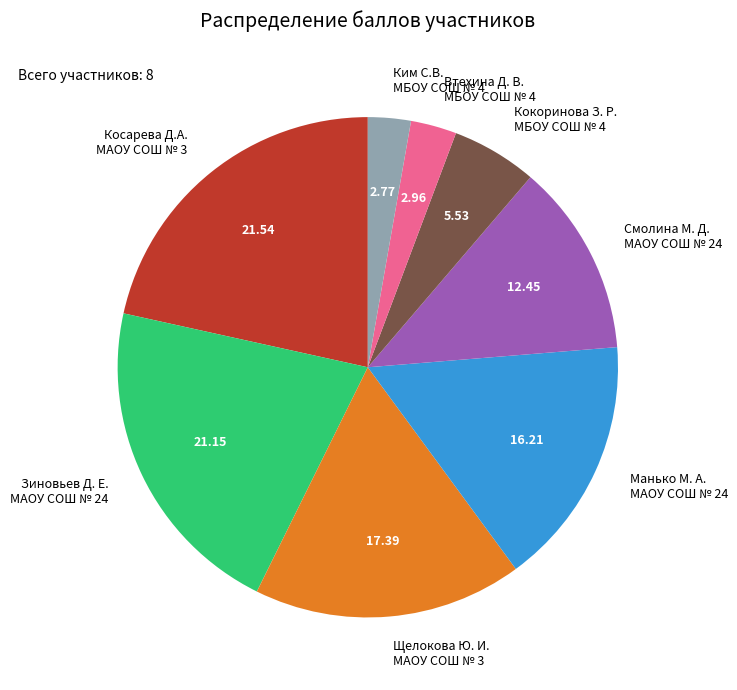

Approximately how many times larger is the value at Косарева Д.А. МАОУ СОШ № 3 compared to Ким С.В. МБОУ СОШ № 4?

7.8